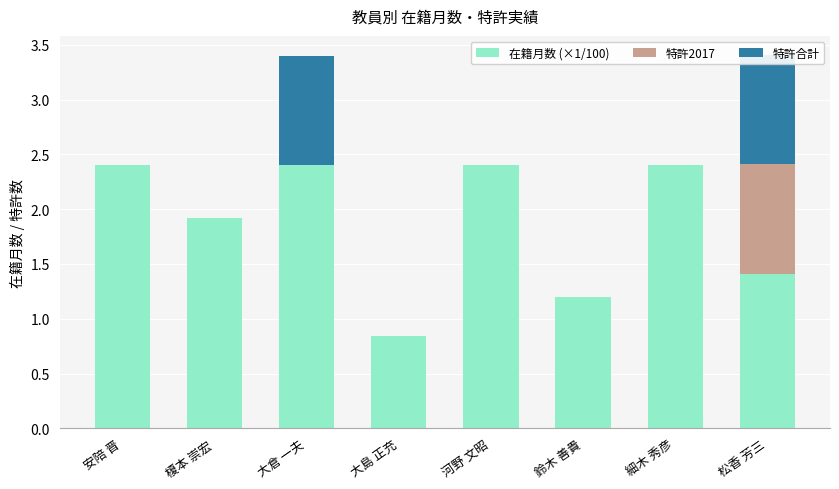

How many bars are there in total?

24